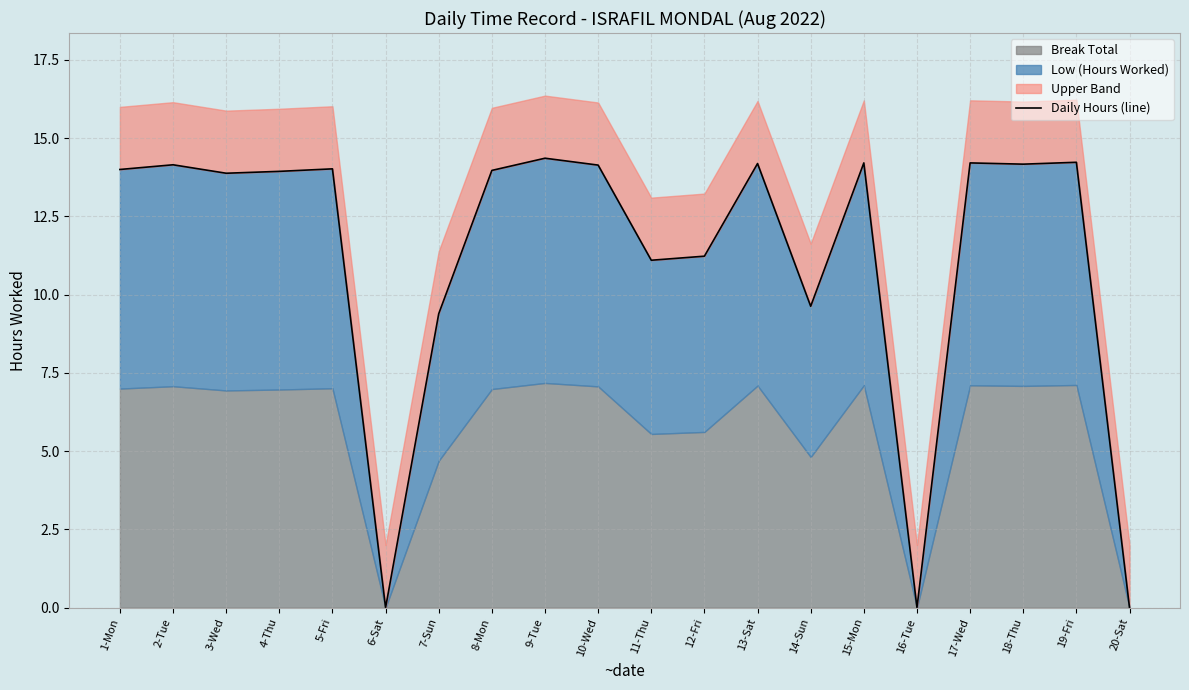

List the labels in order of value, smallest first.

6-Sat, 16-Tue, 20-Sat, 7-Sun, 14-Sun, 11-Thu, 12-Fri, 3-Wed, 4-Thu, 8-Mon, 1-Mon, 5-Fri, 10-Wed, 2-Tue, 18-Thu, 13-Sat, 15-Mon, 17-Wed, 19-Fri, 9-Tue